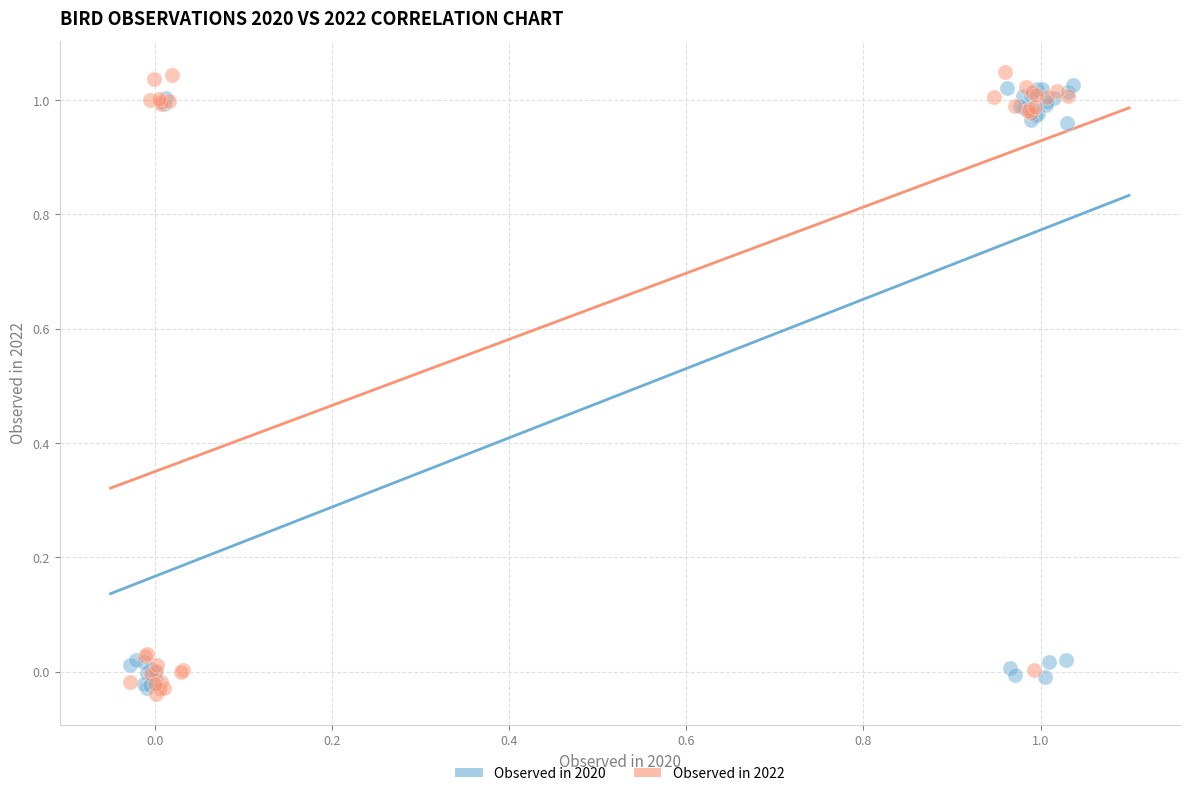

What are all the series names shown in the legend?

Observed in 2020, Observed in 2022